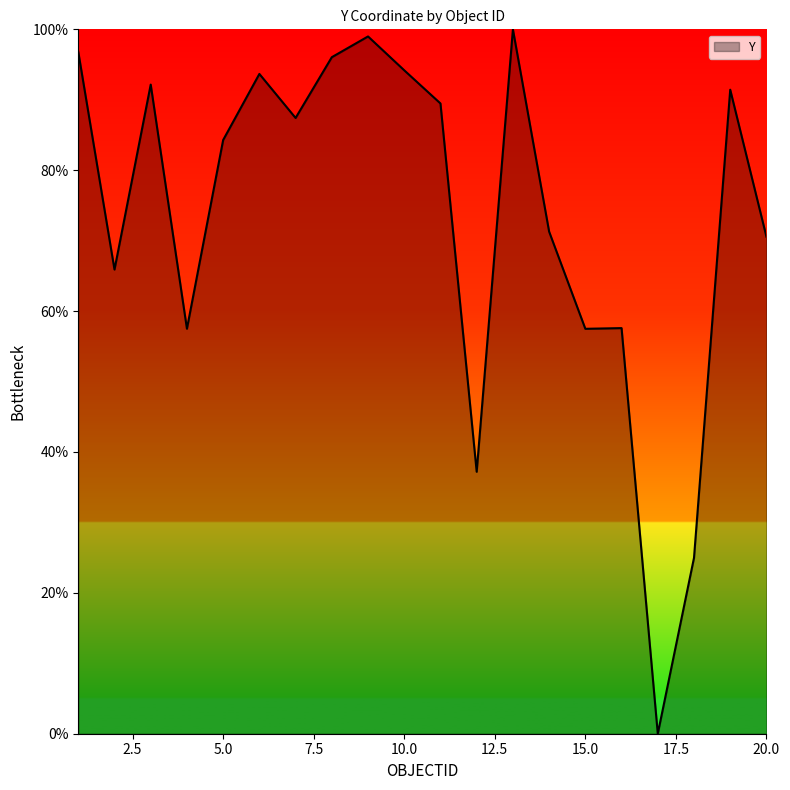

What is the greatest value displayed?

100.0